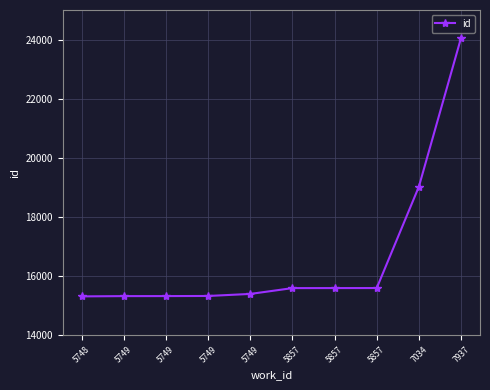

What is the difference between the maximum and minimum values?

8744